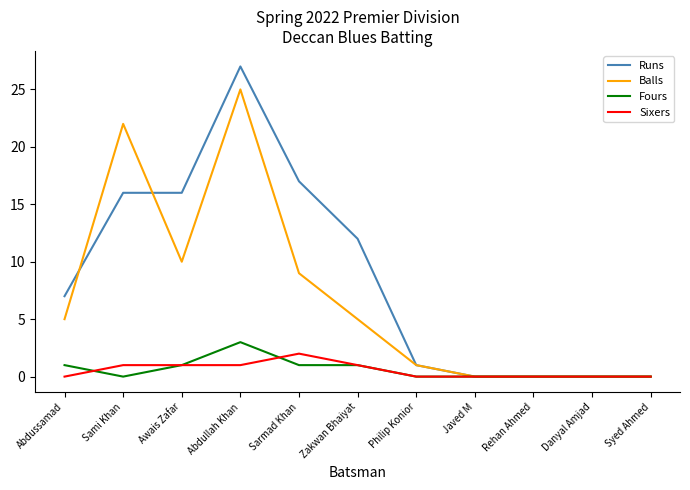

What position from the left is Philip Konior?

7